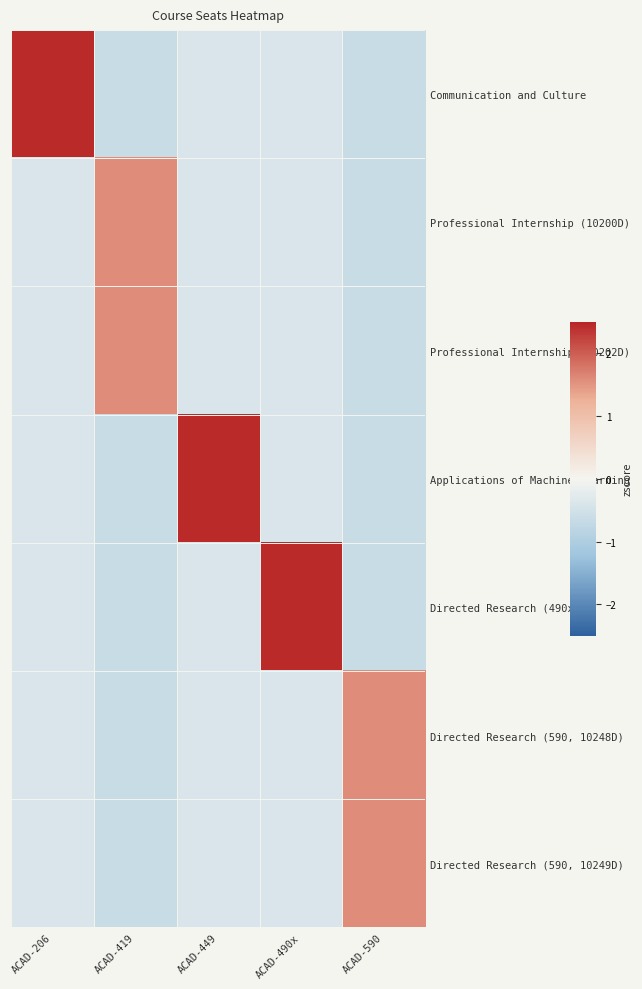

Between ACAD-206 and ACAD-449, which is larger?

ACAD-206